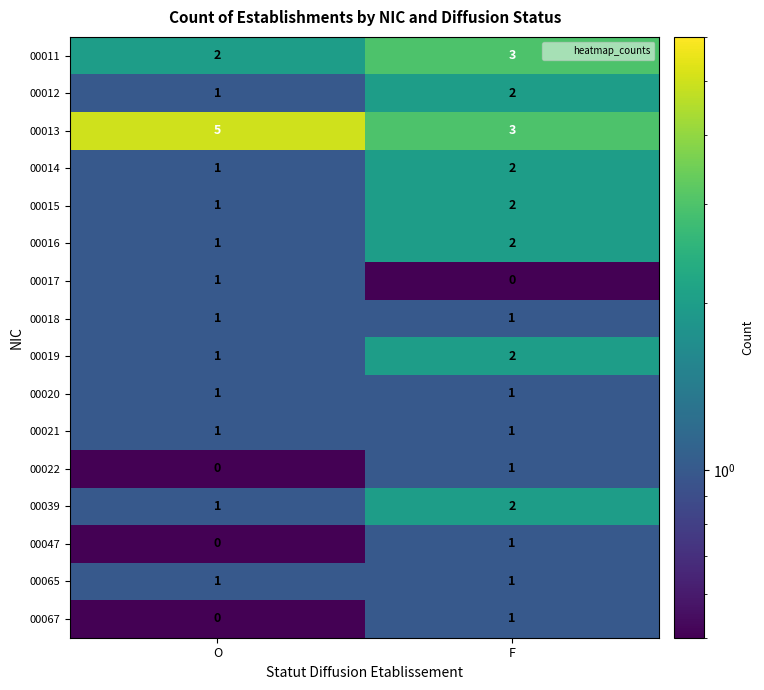

What is the sum of all 00016 values?

3